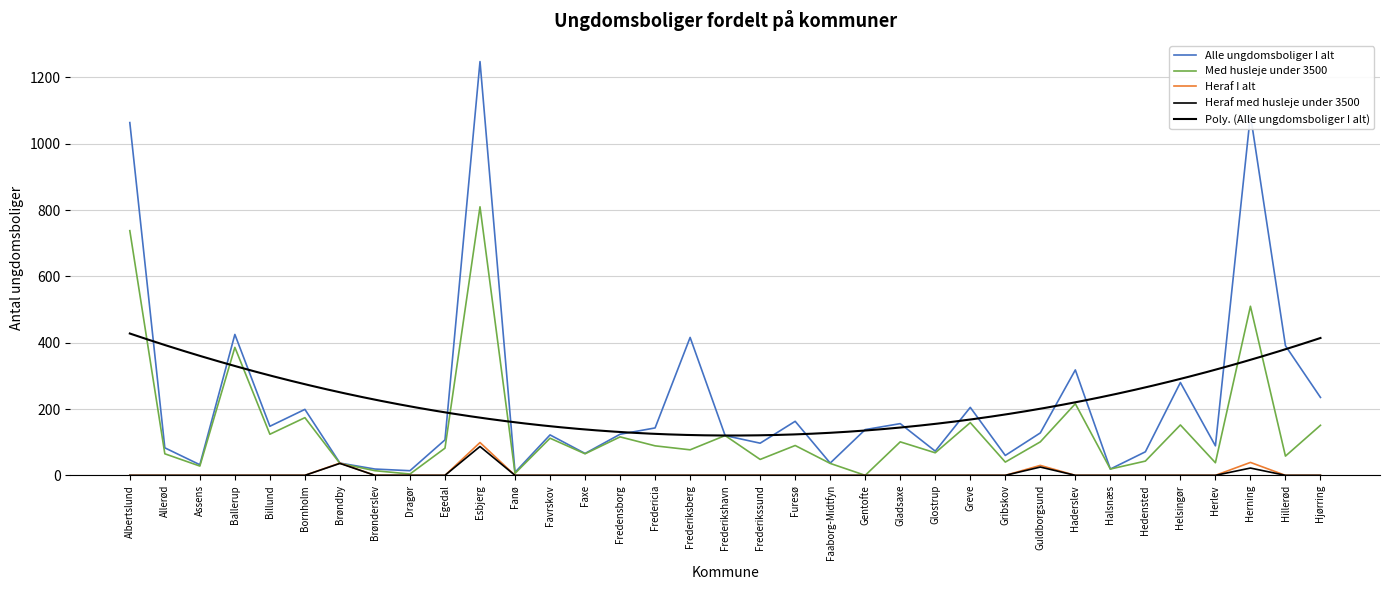

True or false: Med husleje under 3500 has more than 0 interior local peaks.

True